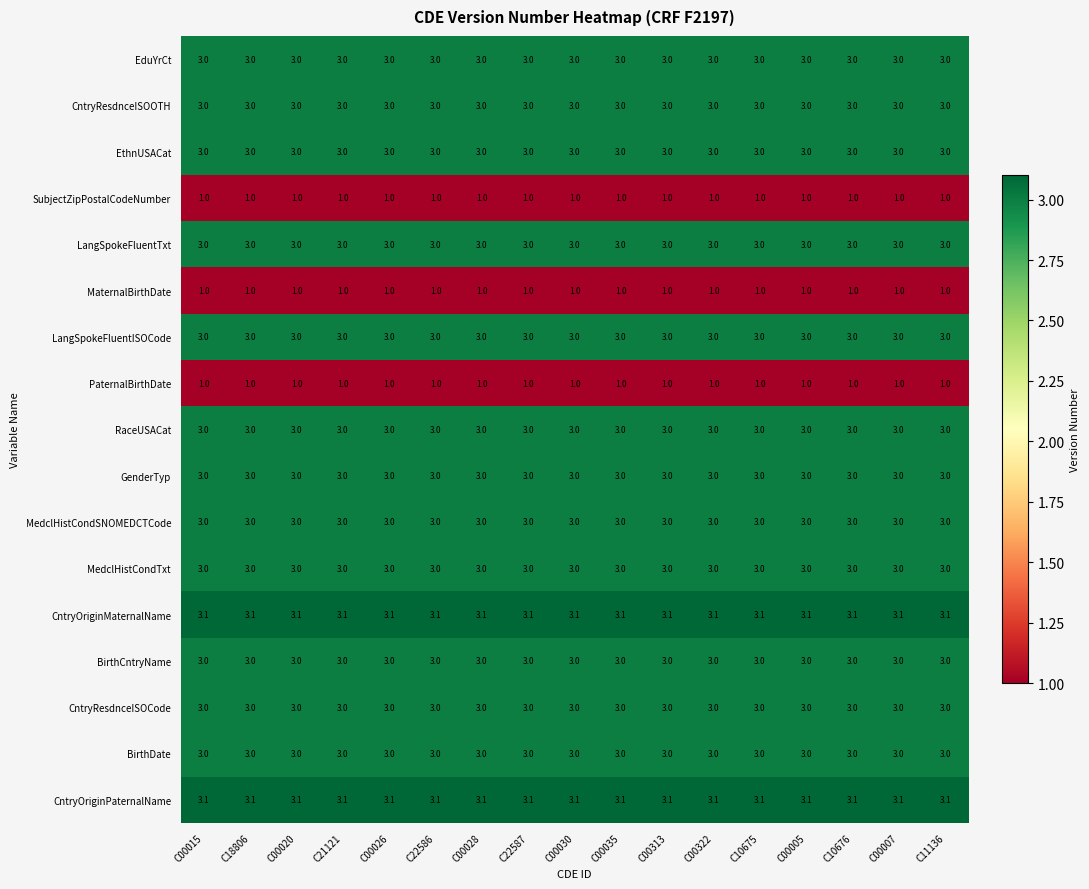

The LangSpokeFluentTxt series shows 0.7 at C22586. True or false?

False